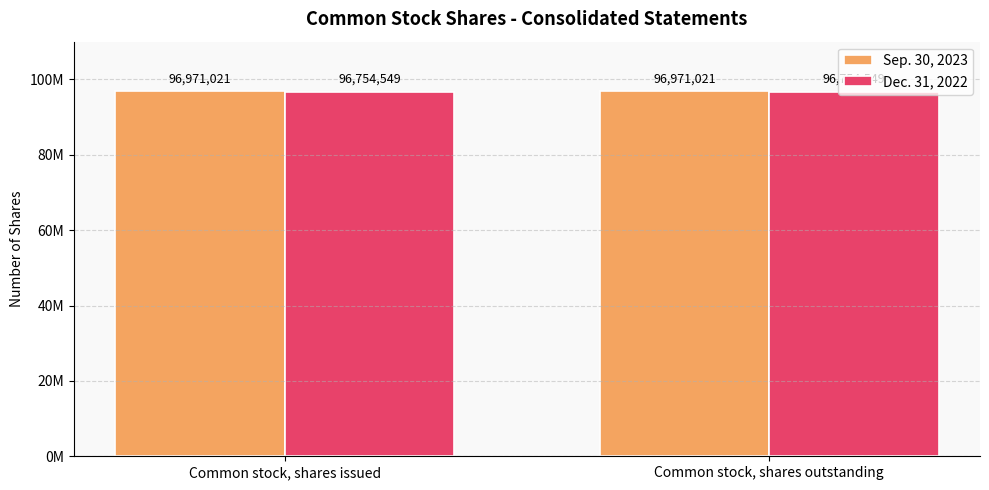

Are the bars horizontal?

No